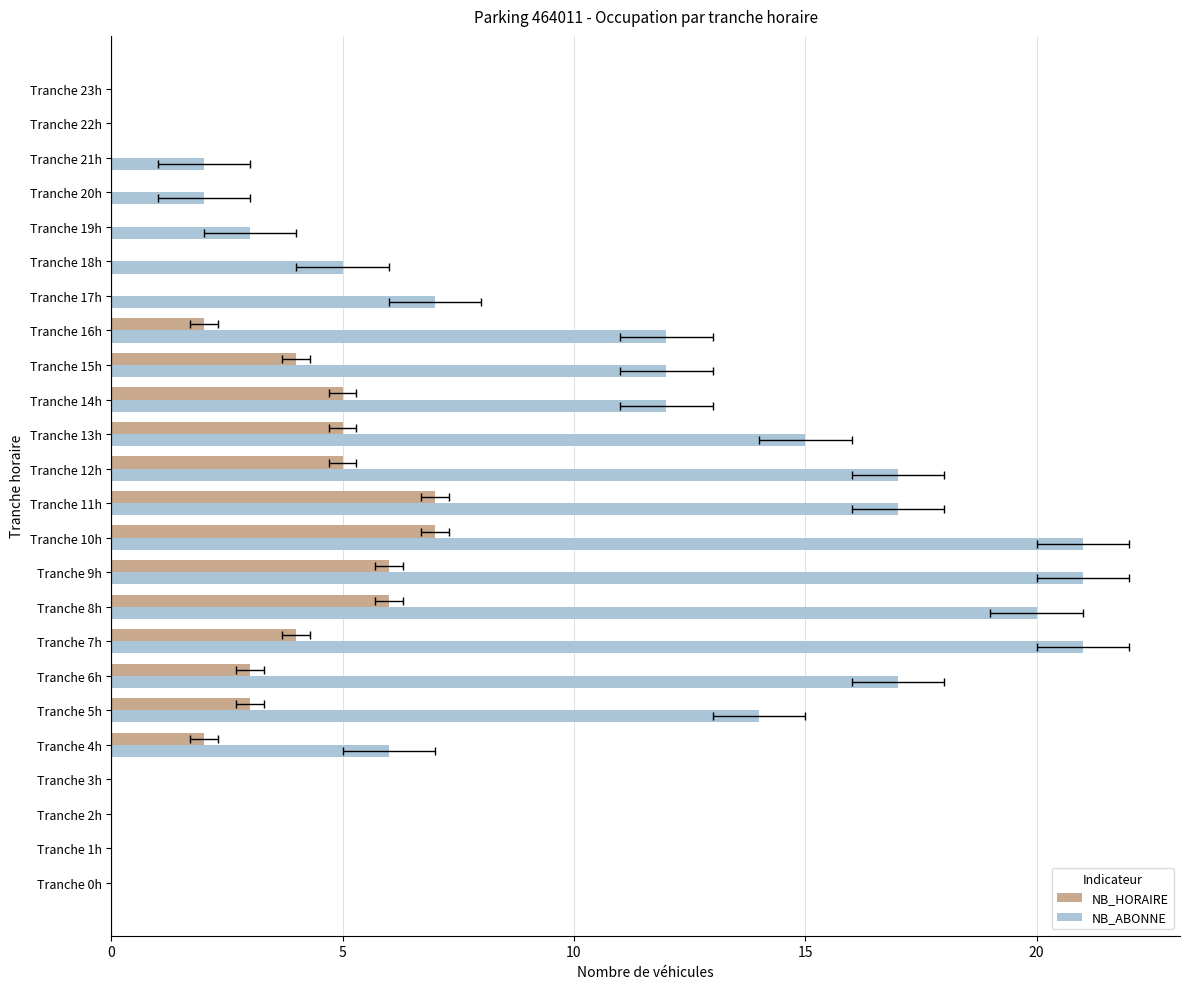

Is it true that NB_HORAIRE equals 4 at Tranche 7h?

True